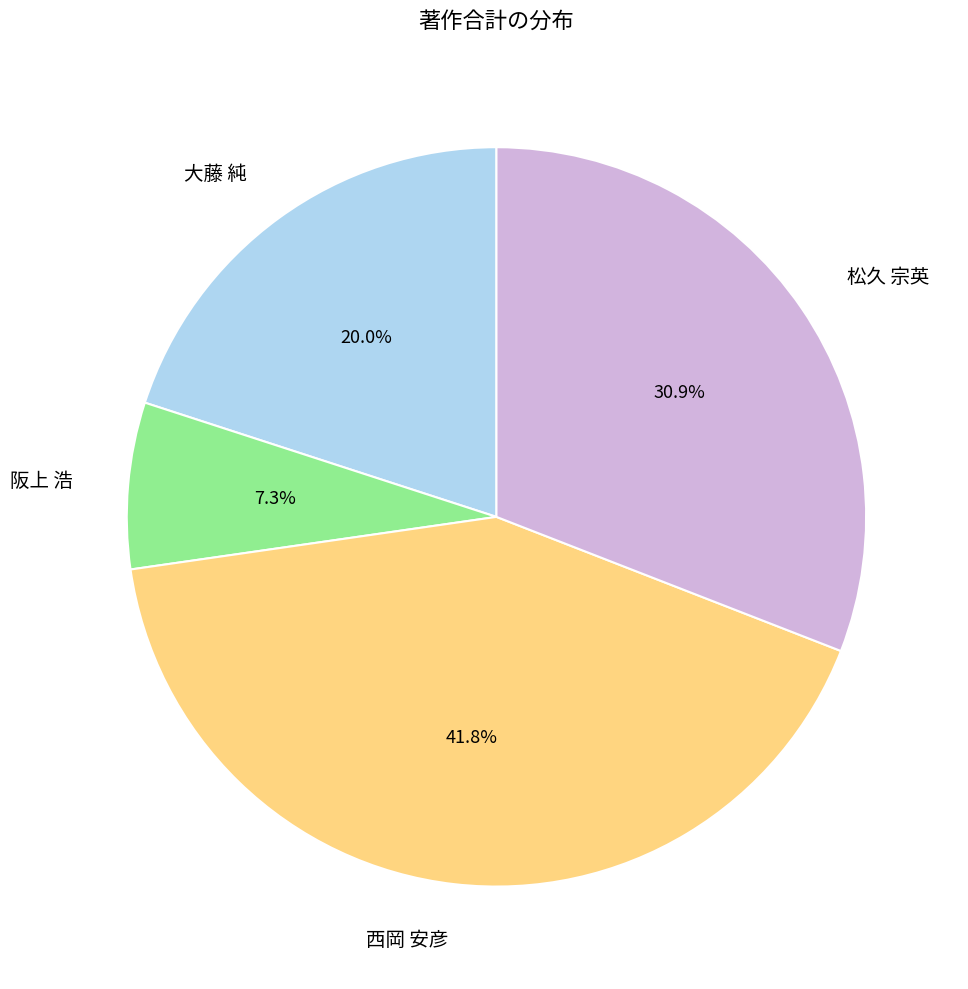

Does 松久 宗英 represent more than half of the total?

No